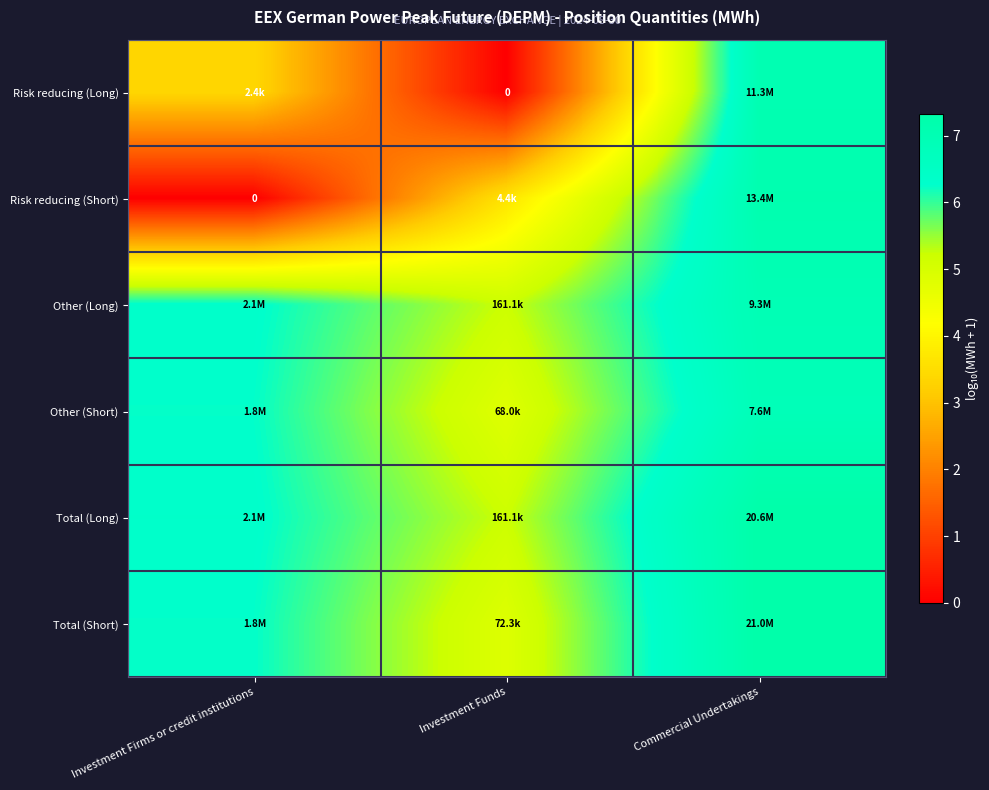

The value of Risk reducing (Short) at Investment Funds is 1.0. True or false?

False